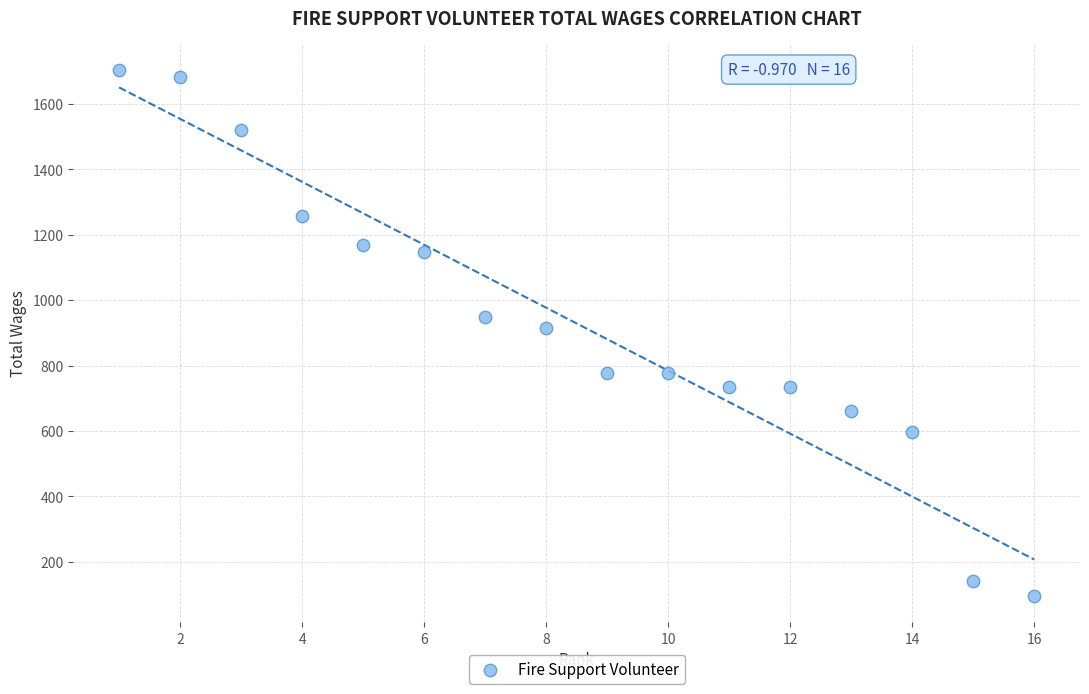

What is the range of X values (max minus min)?

15